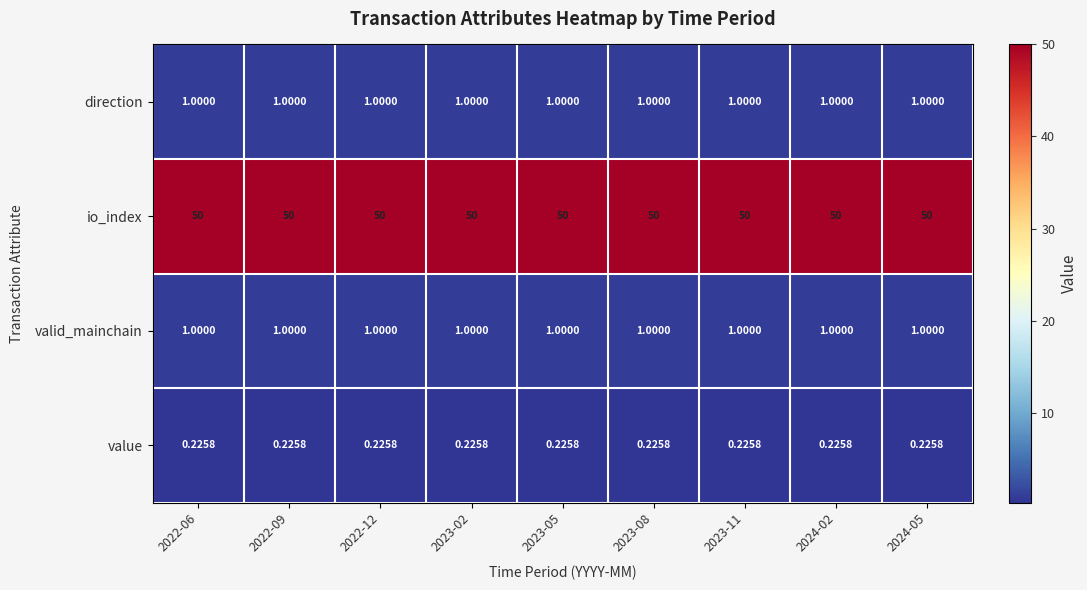

What is the difference between the highest and lowest values at 2022-12?

49.8